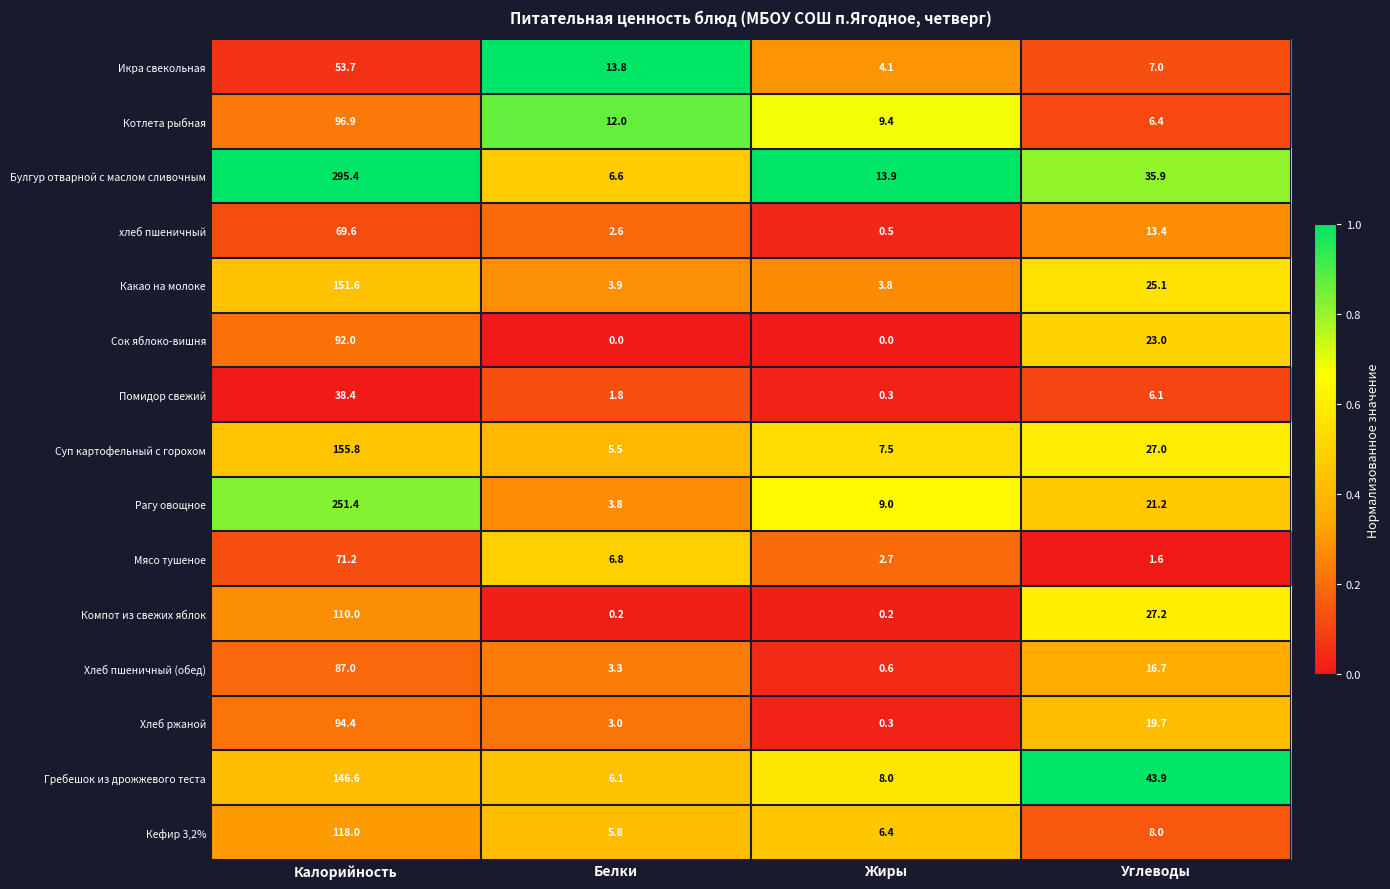

What is the spread (max minus min) of values at Углеводы?

42.3